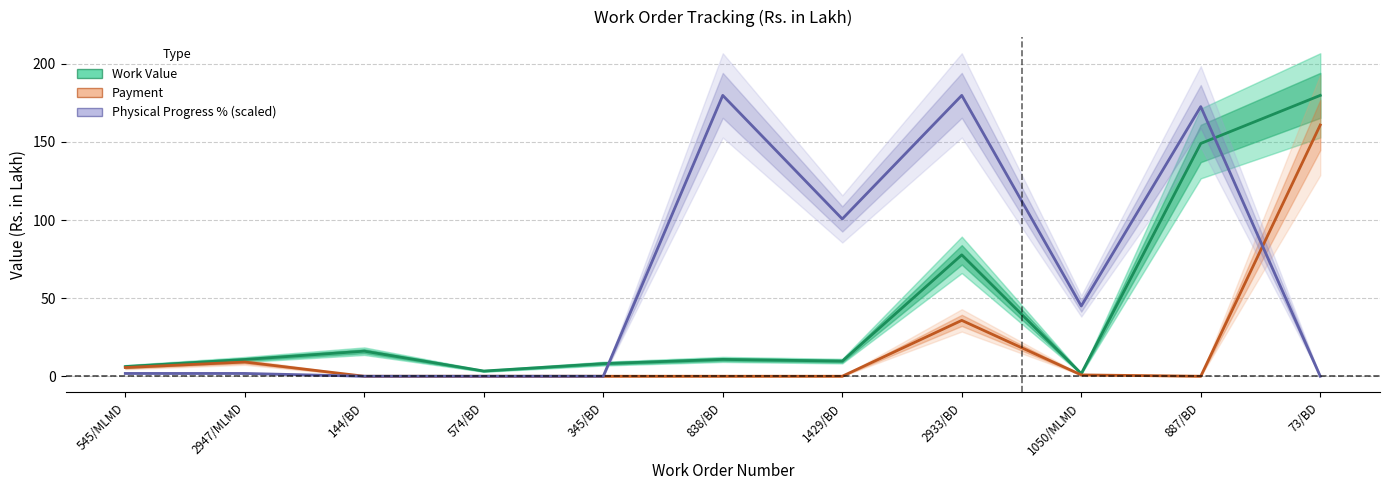

What is the label of the 2nd point from the right?

887/BD